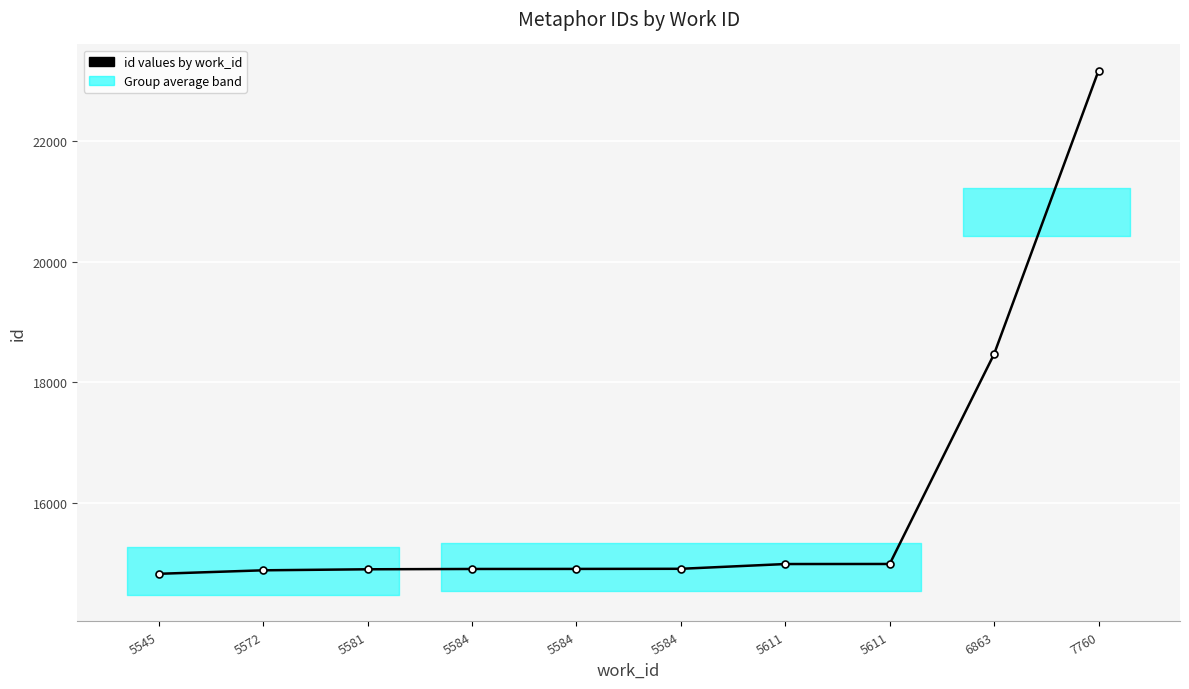

At which category does the chart reach its peak across all series?

7760